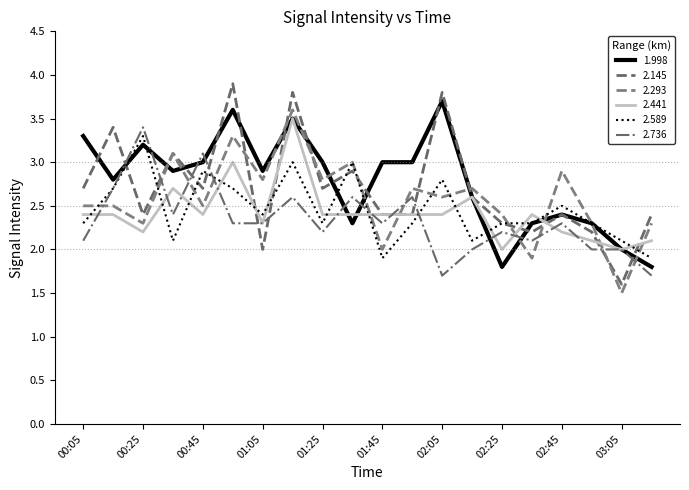

What is the value of the 2.293 point at the 20th from the left?

2.3